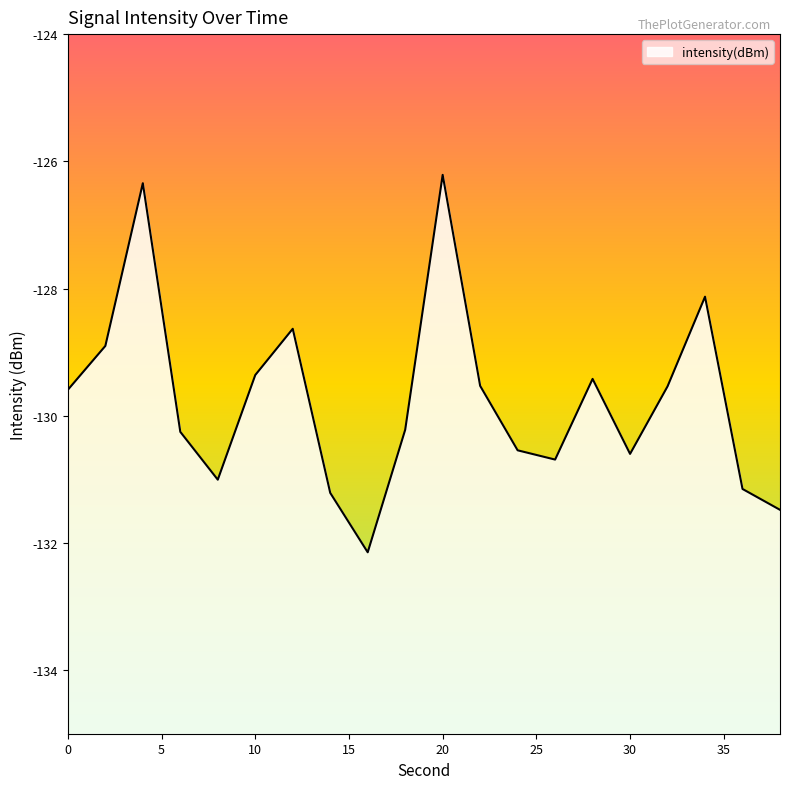

Does the chart display data point markers on the line(s)?

No